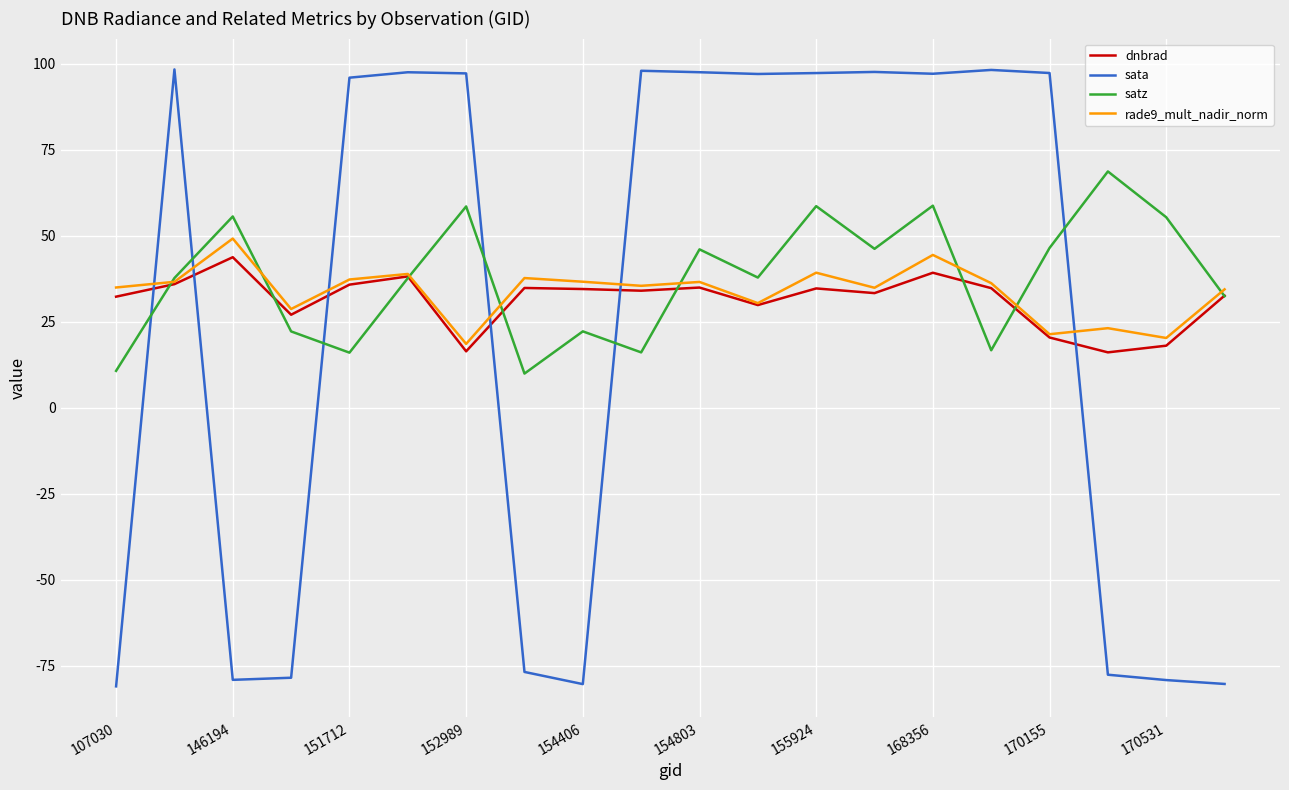

What is the minimum value shown in the chart?

-80.9